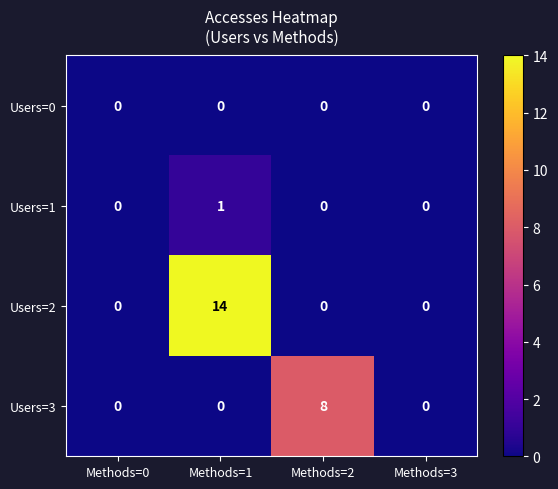

Reading right to left, list all the values displayed in this chart.

Users=0: Methods=3=0	Methods=2=0	Methods=1=0	Methods=0=0
Users=1: Methods=3=0	Methods=2=0	Methods=1=1	Methods=0=0
Users=2: Methods=3=0	Methods=2=0	Methods=1=14	Methods=0=0
Users=3: Methods=3=0	Methods=2=8	Methods=1=0	Methods=0=0